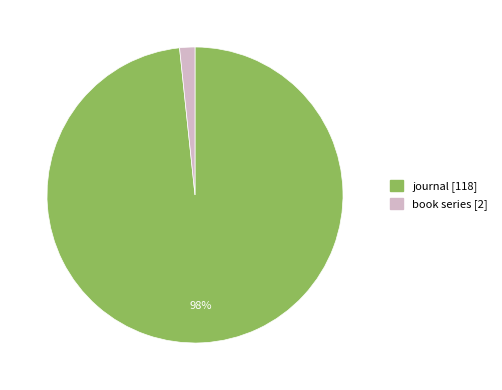

Rank the categories by value from highest to lowest.

journal, book series